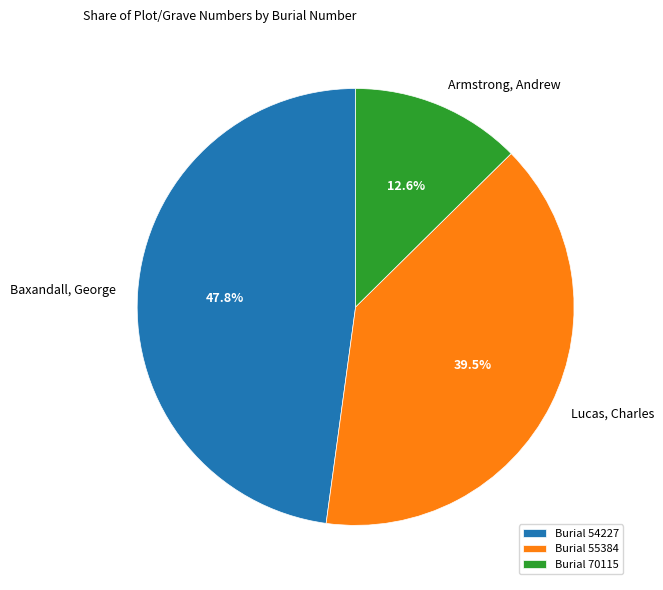

To the nearest percent, what is the average slice percentage?

33%